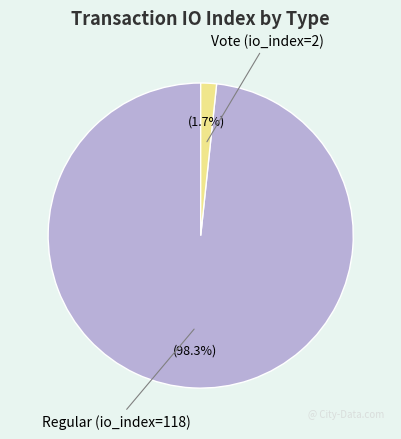

How many segments does this pie chart have?

2